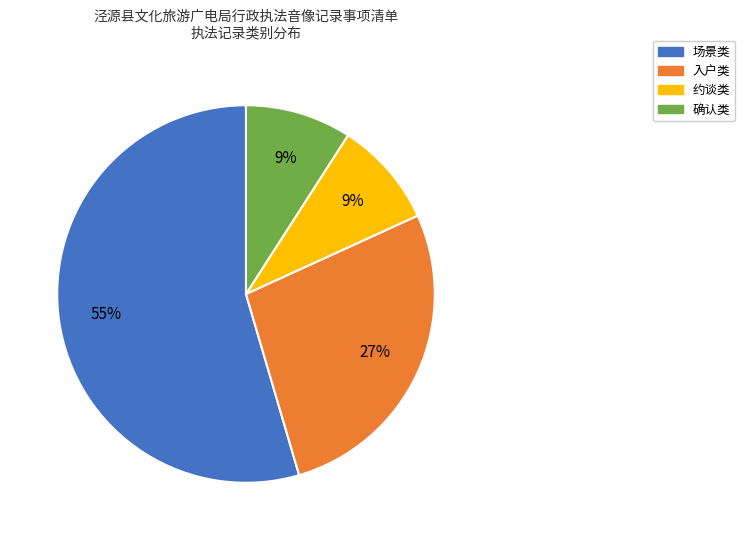

Which category has the biggest portion of the pie?

场景类